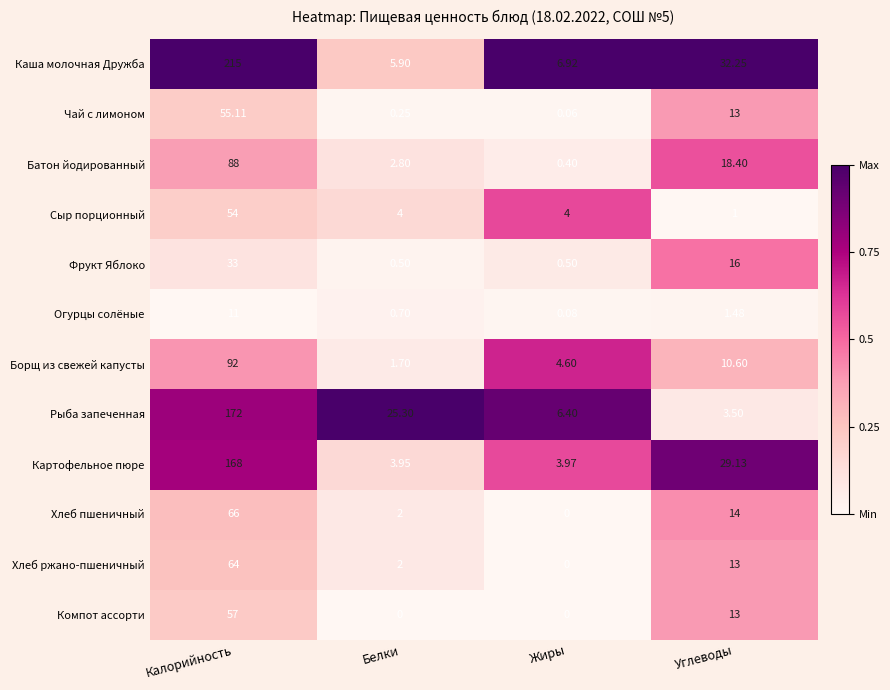

How many distinct data groups are displayed?

12